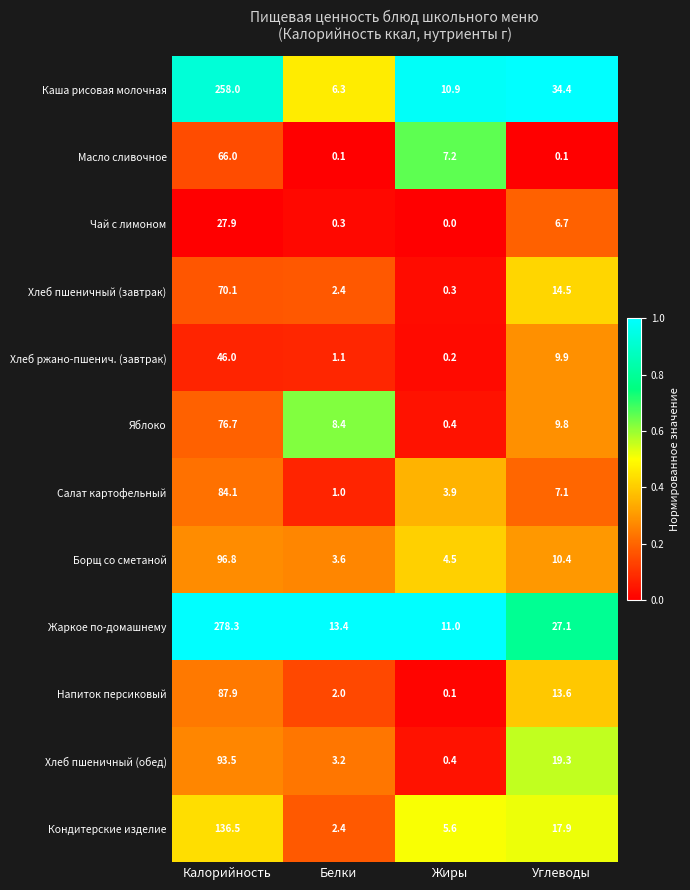

What is the difference between the maximum and minimum values in the Жаркое по-домашнему series?

267.3